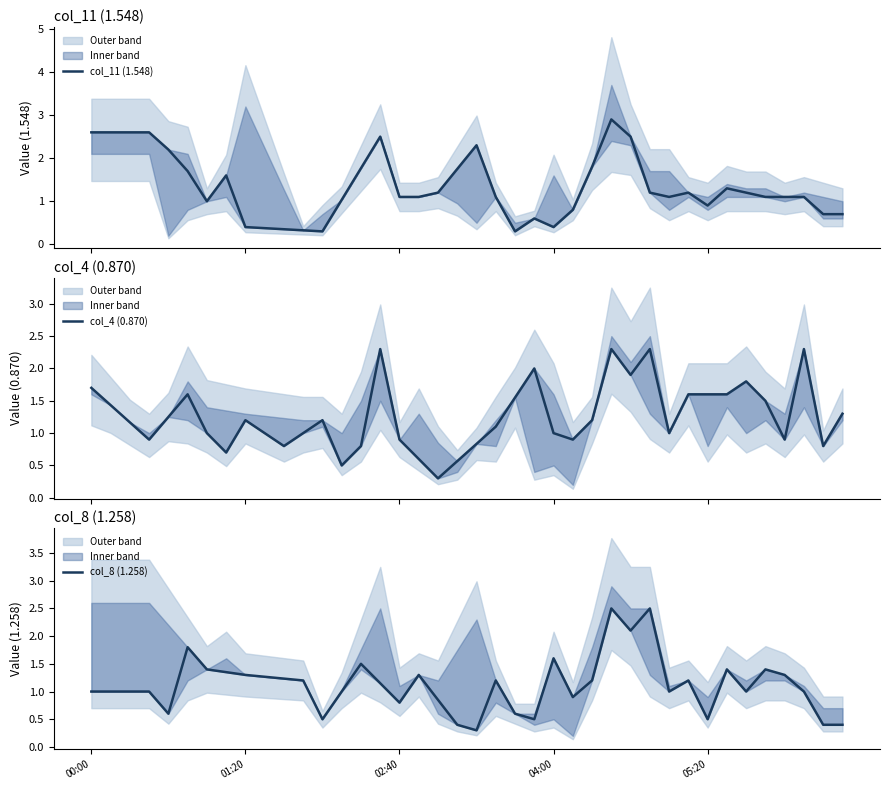

Which series ends up on top after the final intersection of col_4 (0.870) and col_11 (1.548)?

col_4 (0.870)